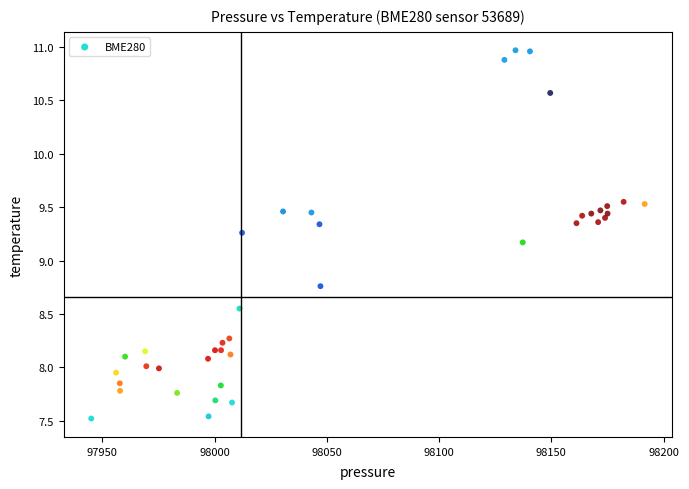

What Y value in the scatter plot is closest to 9?

9.2